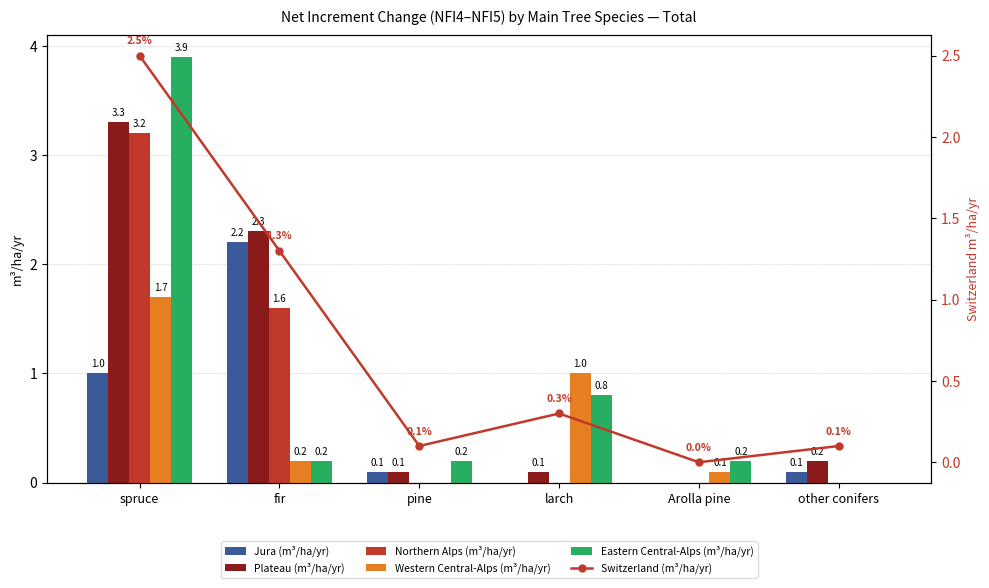

What is the difference between the maximum and minimum values in the Switzerland (m³/ha/yr) series?

2.5